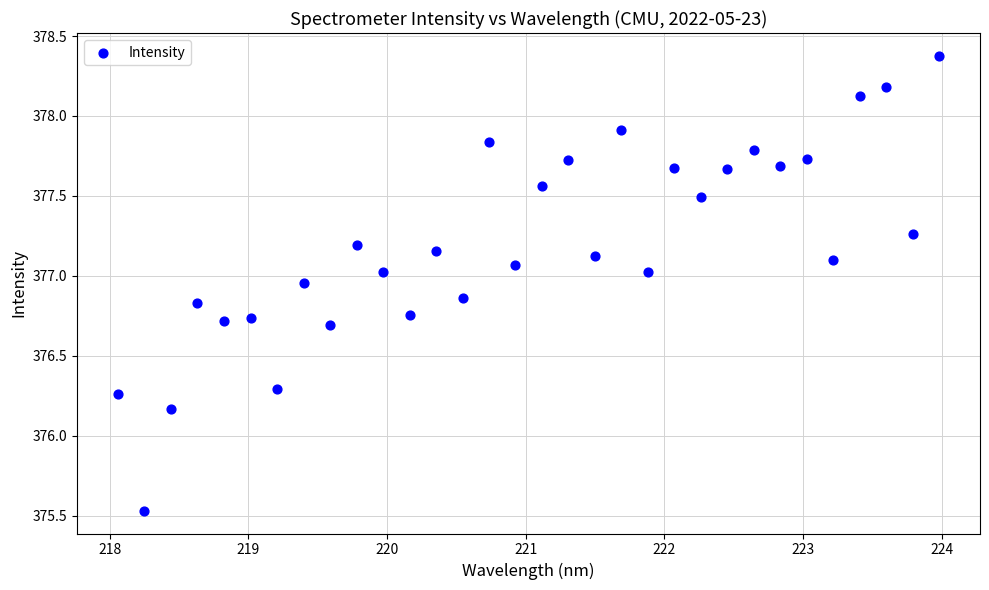

What is the range of X values (max minus min)?

5.9